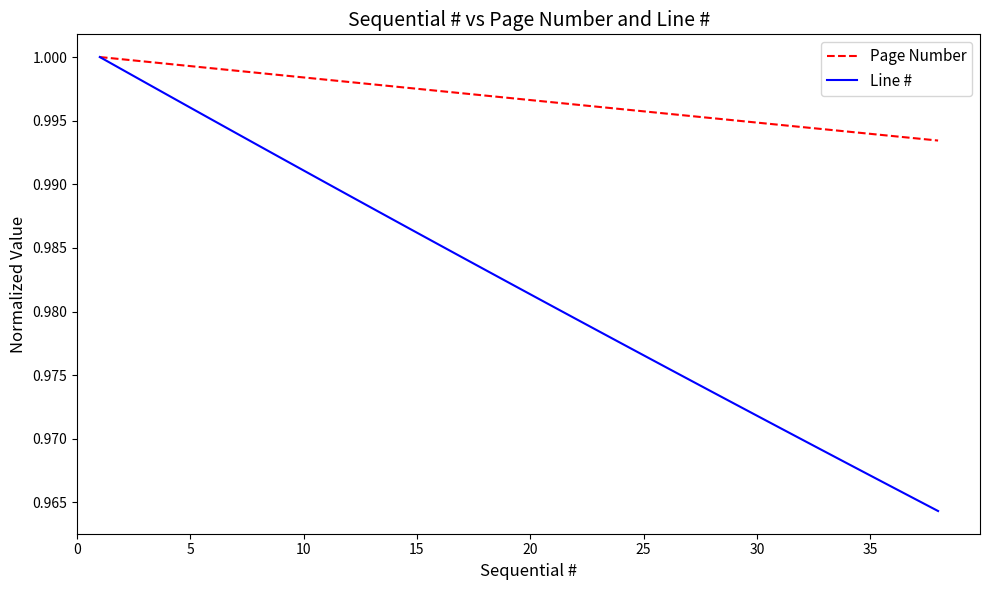

List the series in order of their overall mean, lowest first.

Line #, Page Number